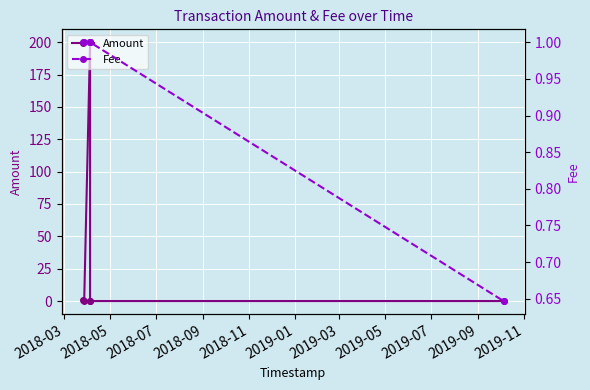

Reading left to right, list all the values displayed in this chart.

Amount: 1.0	0.0	200.0	0.0	0.0	0.0
Fee: 1.0	1.0	1.0	1.0	1.0	0.6